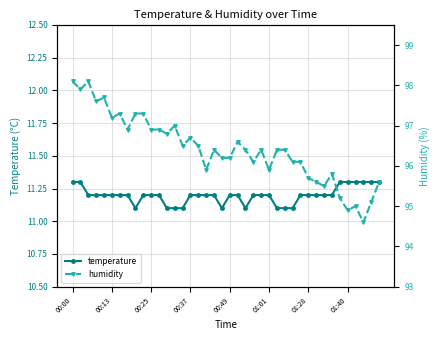

Which category has the highest value across all series?

00:00